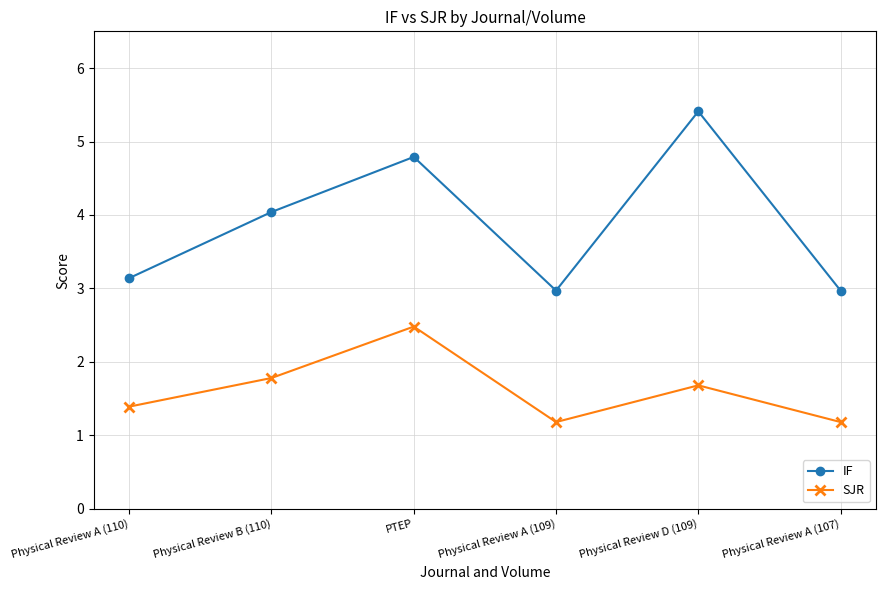

True or false: IF and SJR cross at least once.

False